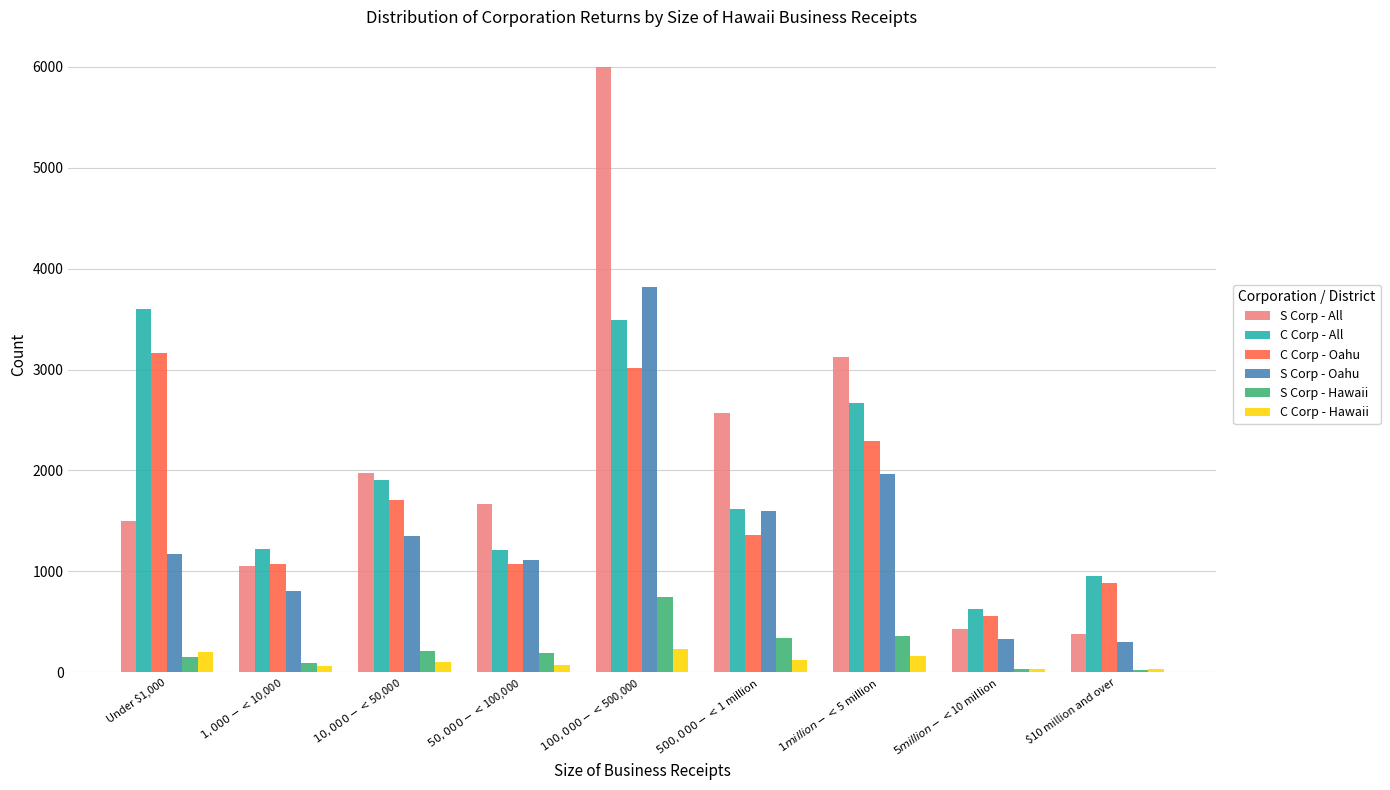

What is the label of the 2nd bar from the left?

$1,000 - < $10,000